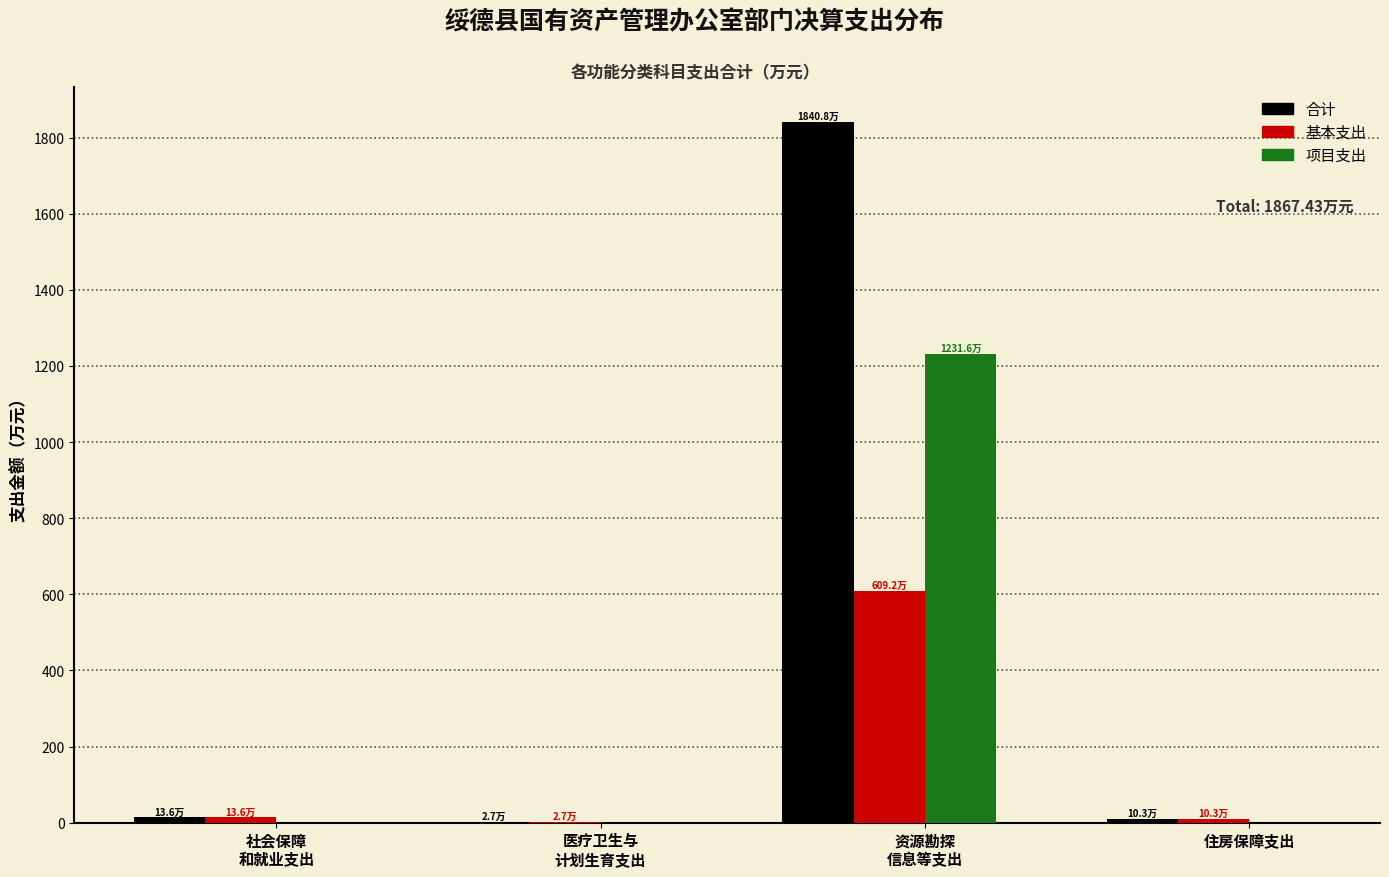

What is the sum of all 合计 values?

1867.4